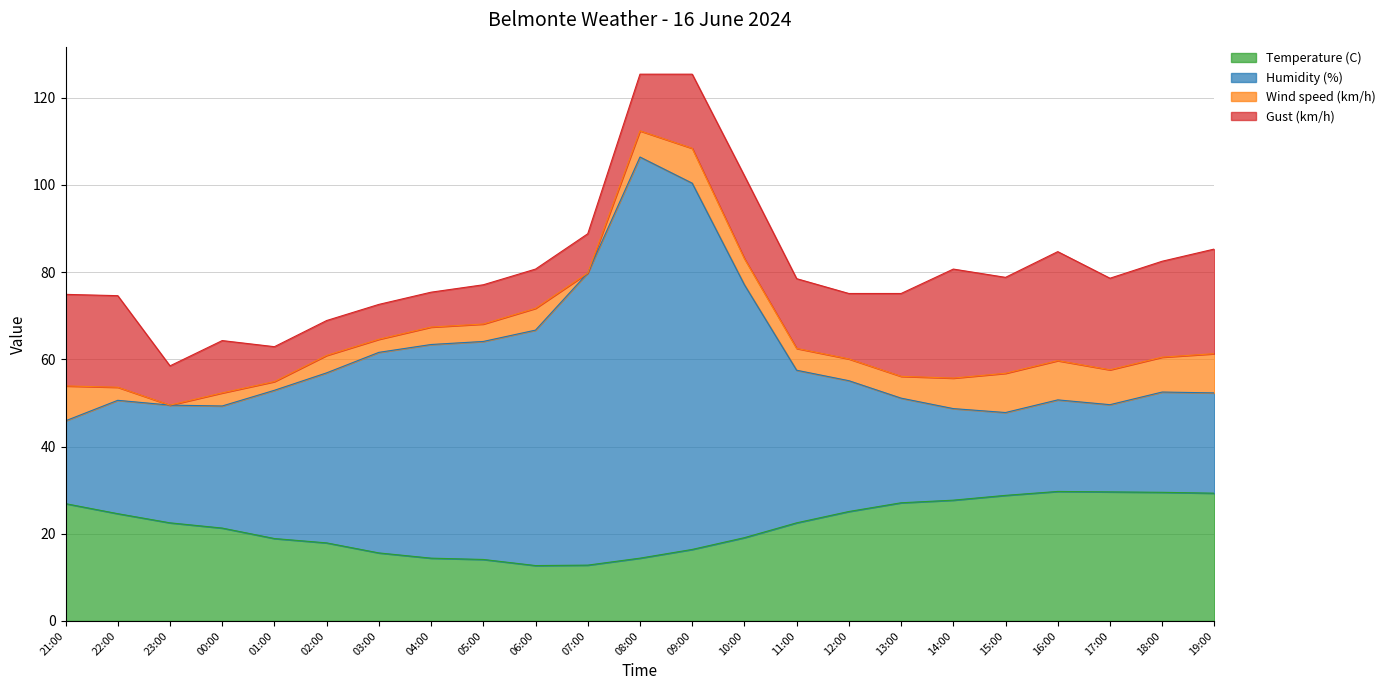

At which category is the sum across all series the highest?

08:00